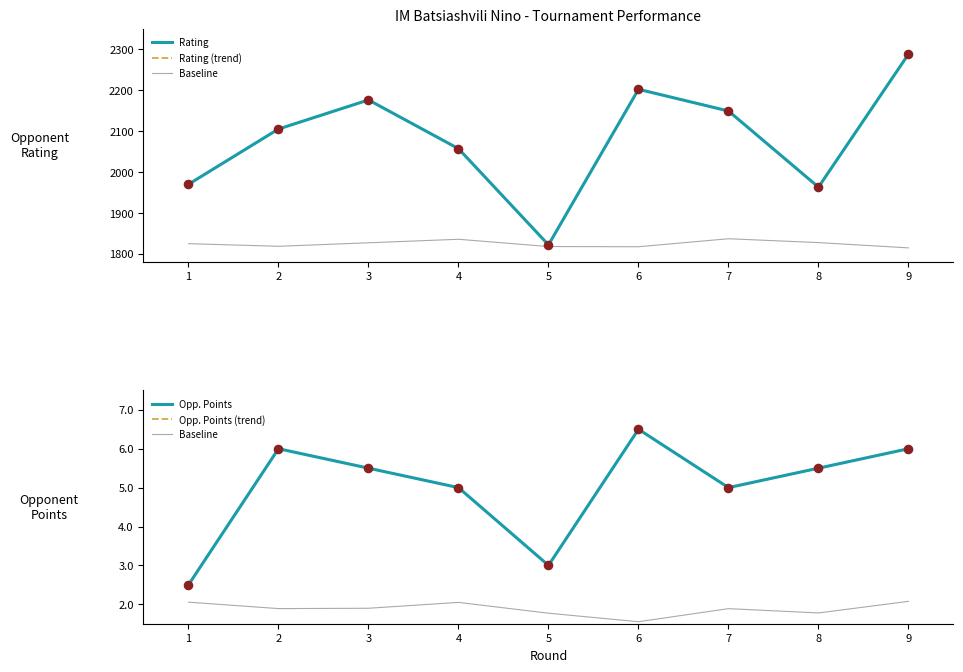

What are all the series names shown in the legend?

Rating, Rating (trend), Baseline, Opp. Points, Opp. Points (trend)